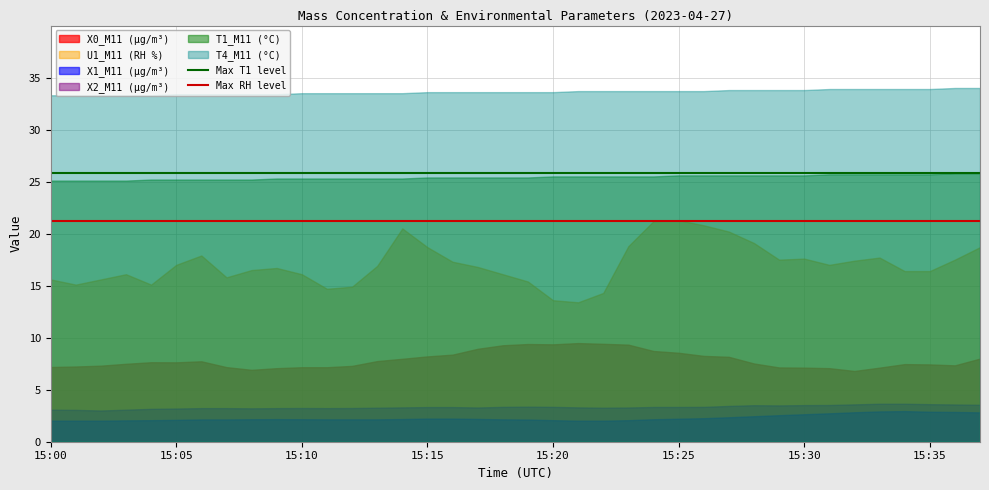

What is the sum of all Max T1 level values?

51.6